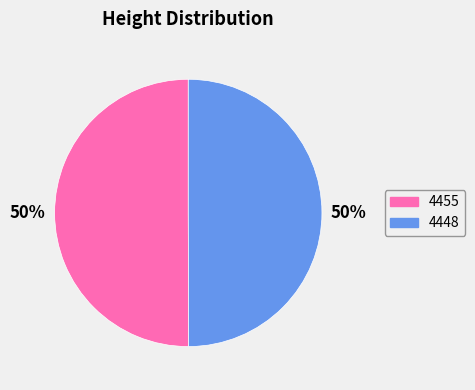

Is the sum of 4455 and 4448 greater than half?

Yes